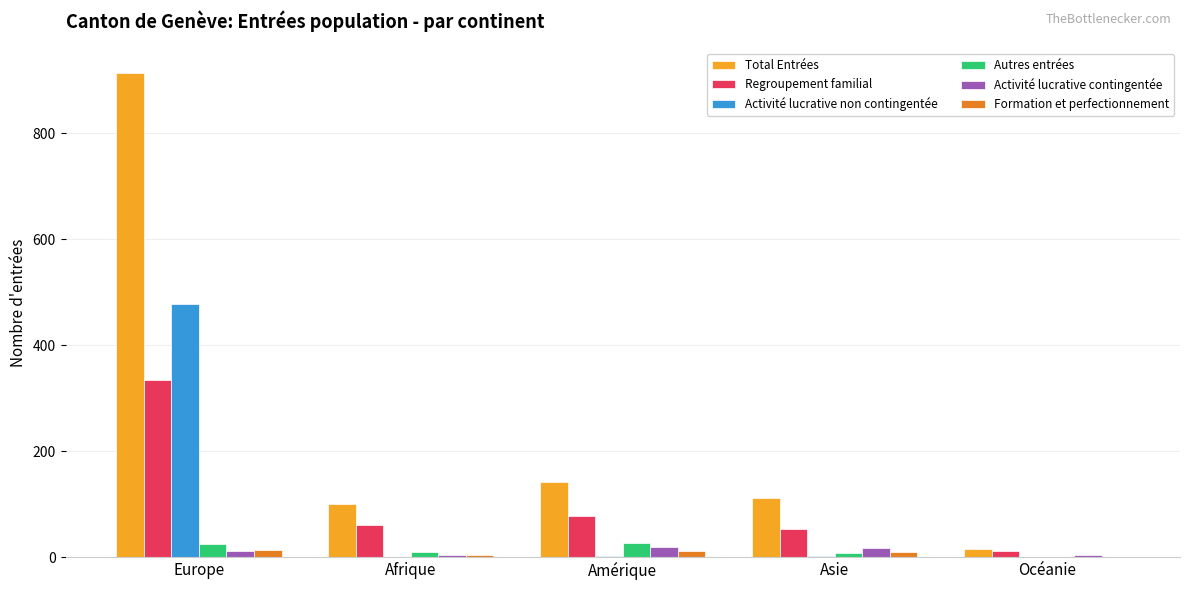

What are all the series names shown in the legend?

Total Entrées, Regroupement familial, Activité lucrative non contingentée, Autres entrées, Activité lucrative contingentée, Formation et perfectionnement